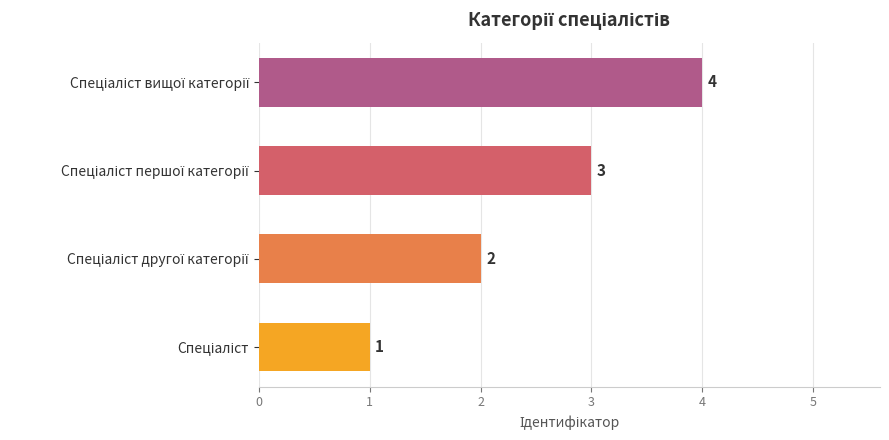

How many values are between 2 and 4?

3